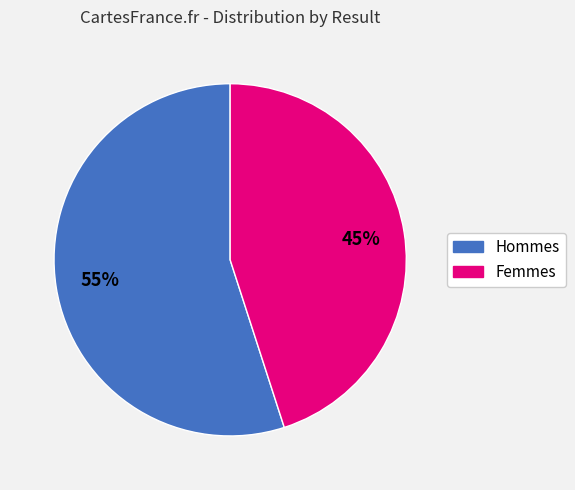

Is there any slice that represents more than half of the pie?

Yes